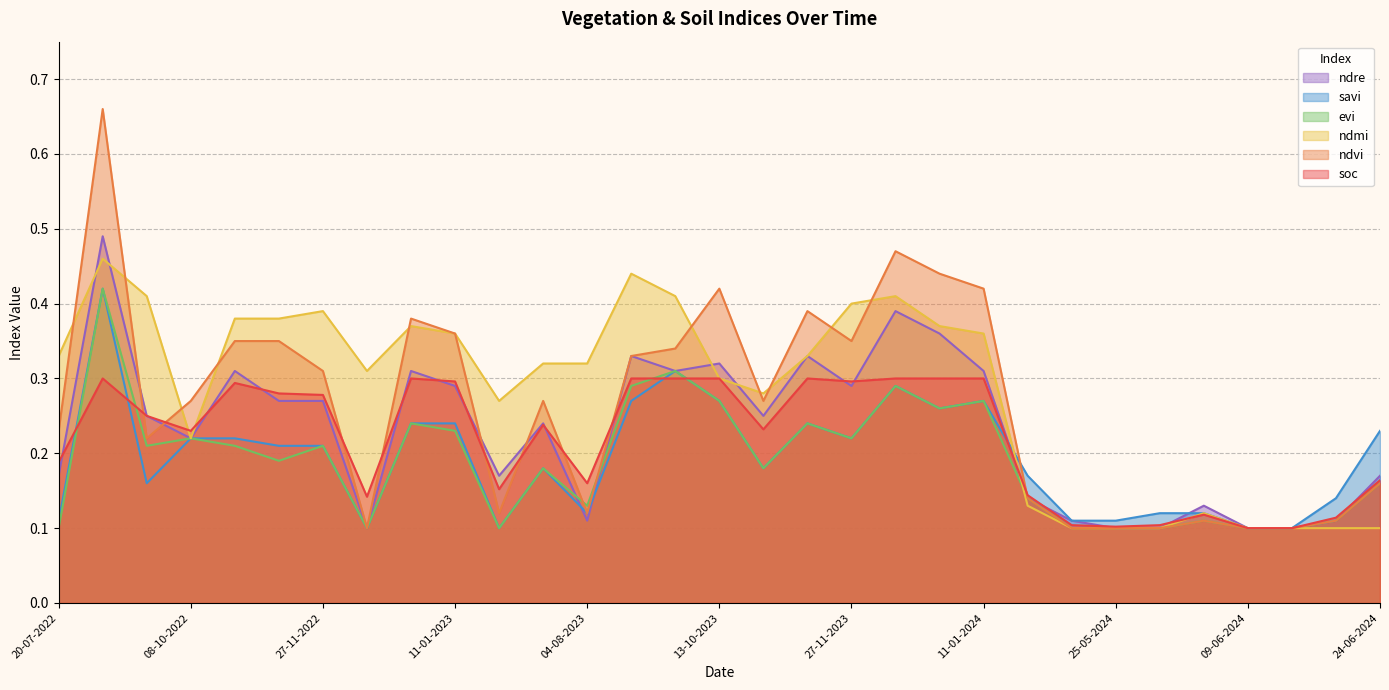

After their last crossing, which series has the higher values: savi or ndre?

ndre